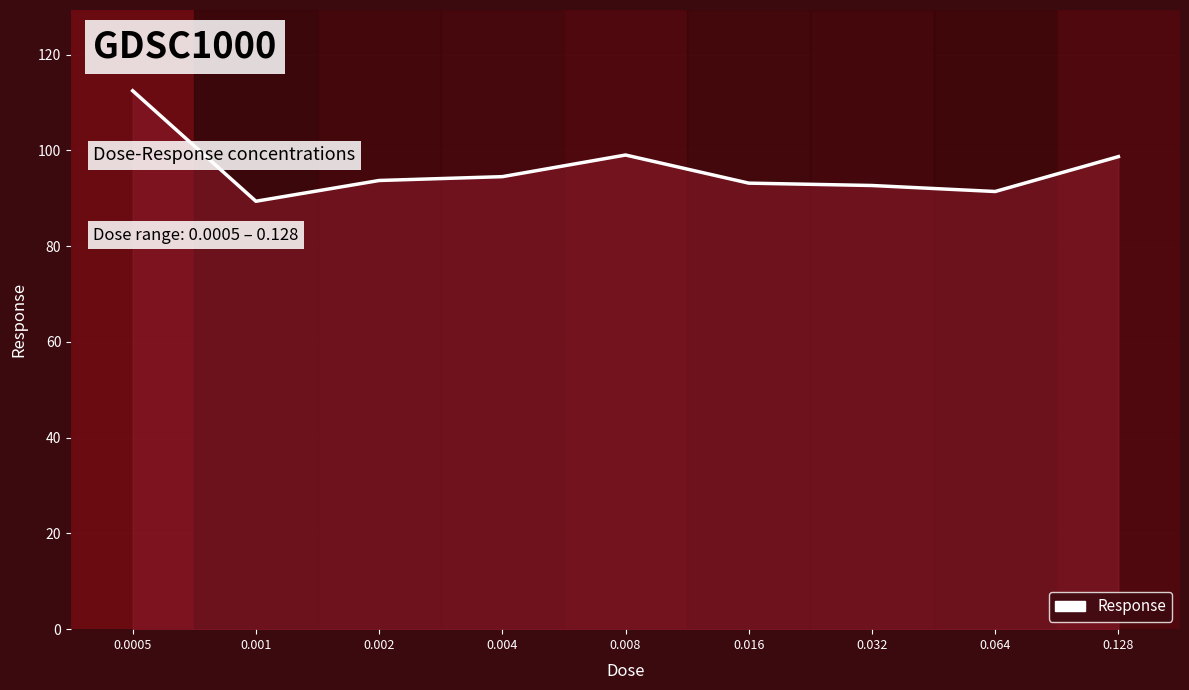

What is the difference between the second highest and minimum values?

9.7